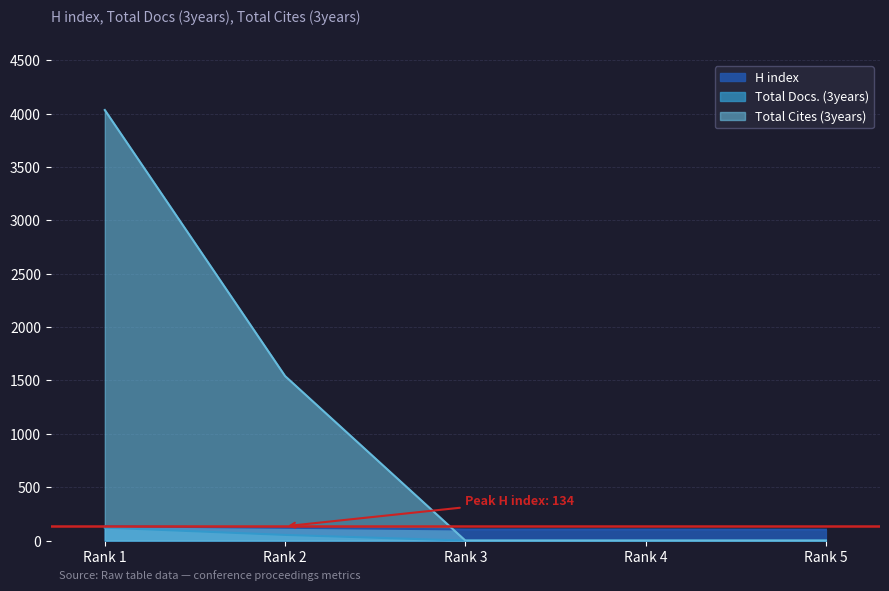

At which category is the sum across all series the highest?

Rank 1